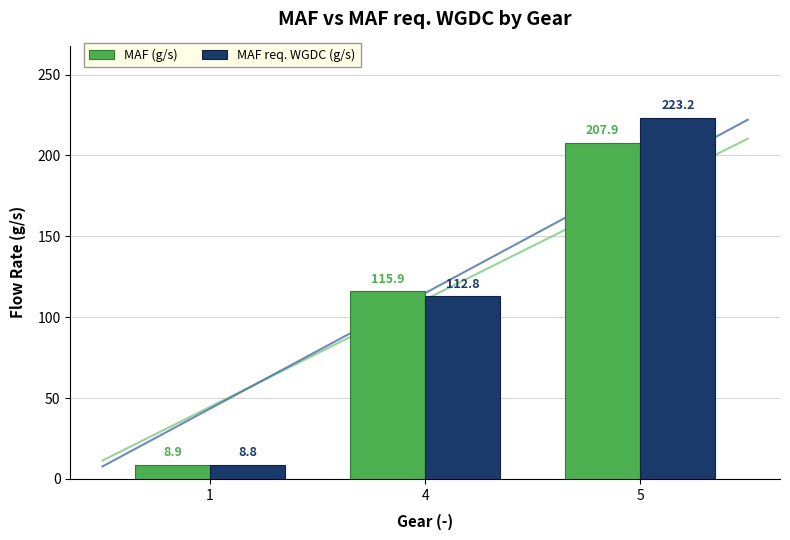

How many bars are there in total?

6